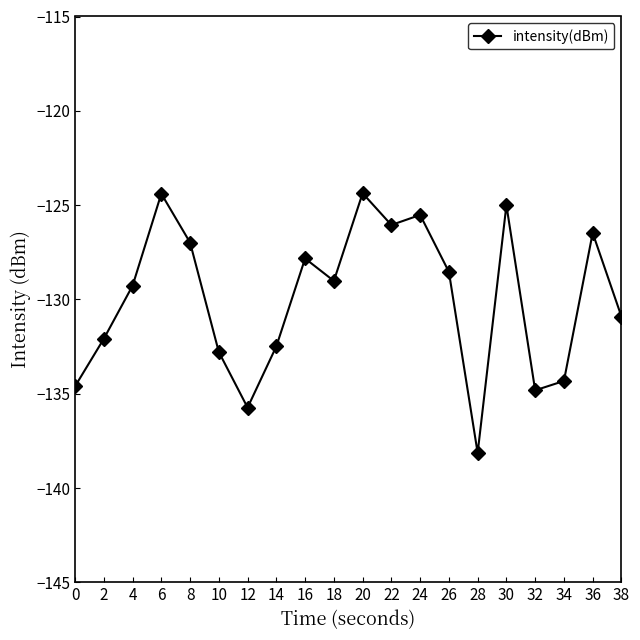

The value at 4 is -129.3. True or false?

True